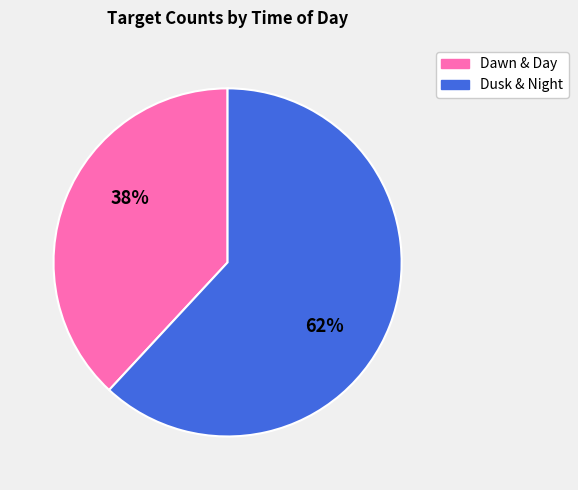

To the nearest percent, what is the difference between the largest and smallest slice percentages?

24%